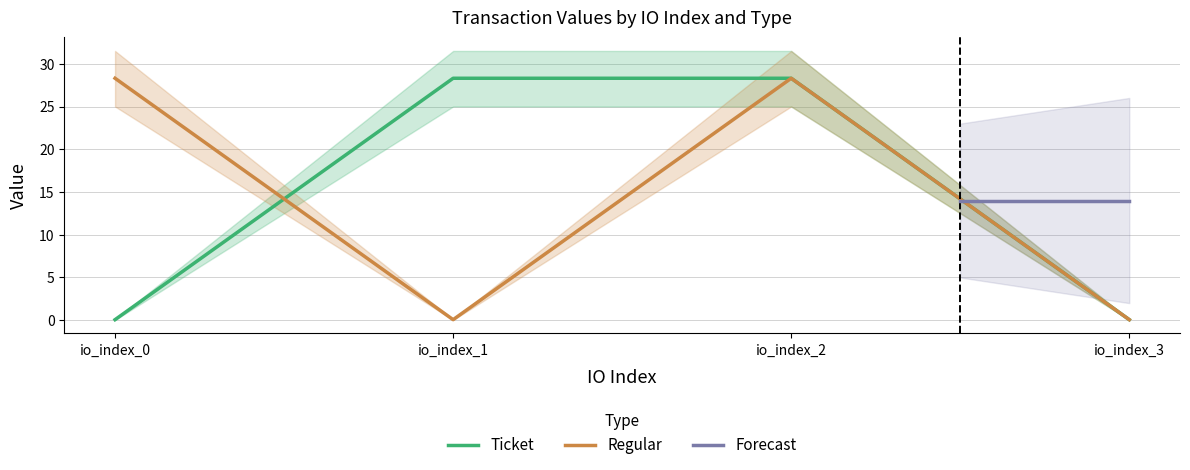

At io_index_2, list the series in order from smallest to largest.

Ticket, Regular